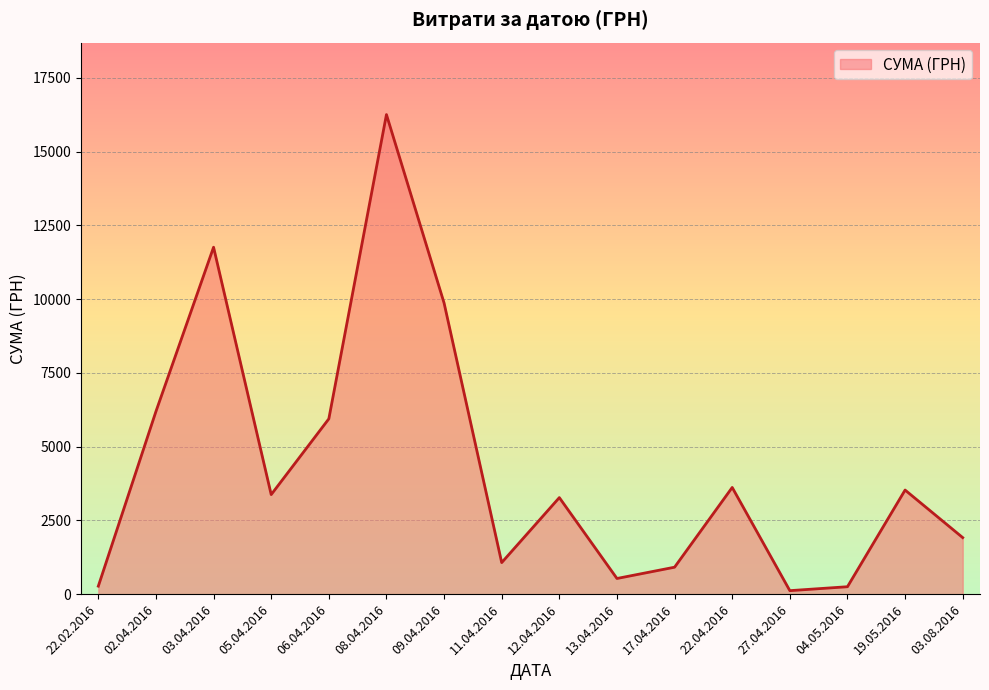

Which has a higher value, 09.04.2016 or 22.04.2016?

09.04.2016